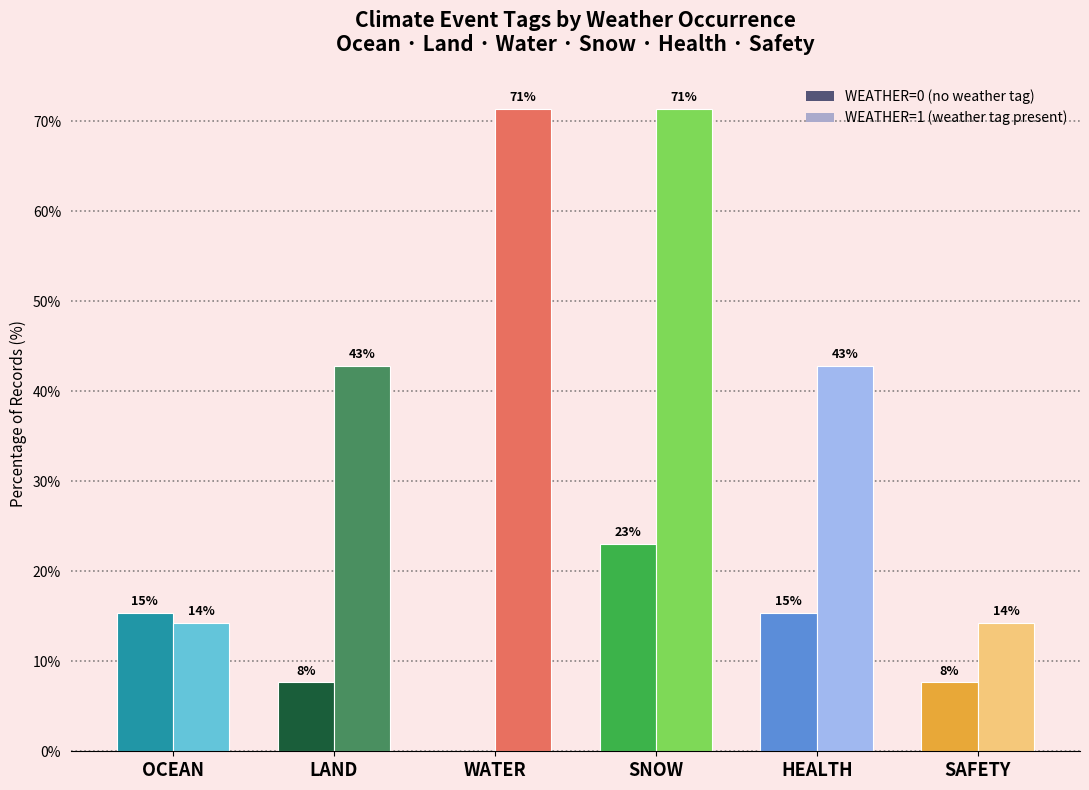

Does the chart contain stacked bars?

No